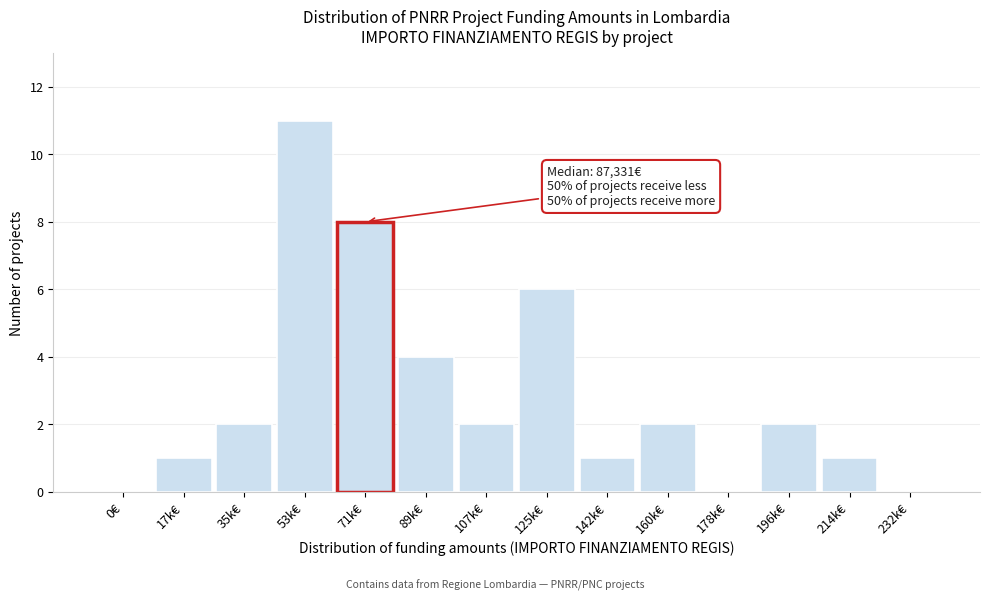

Reading left to right, extract all data points from this chart.

0€=0	17k€=1	35k€=2	53k€=11	71k€=8	89k€=4	107k€=2	125k€=6	142k€=1	160k€=2	178k€=0	196k€=2	214k€=1	232k€=0